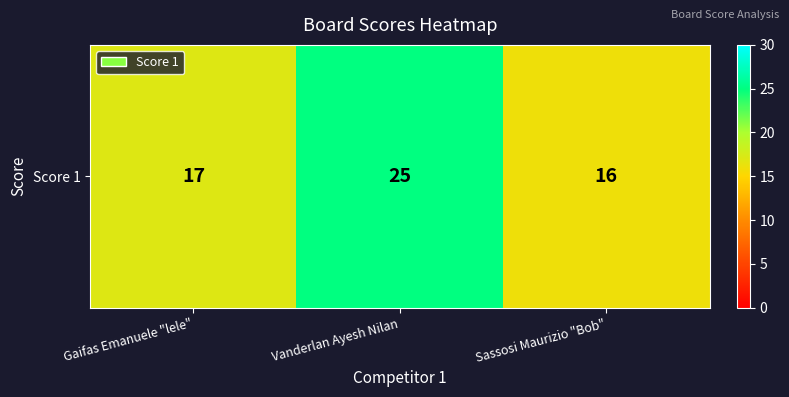

Reading left to right, list all the values displayed in this chart.

Gaifas Emanuele "lele"=17	Vanderlan Ayesh Nilan=25	Sassosi Maurizio "Bob"=16